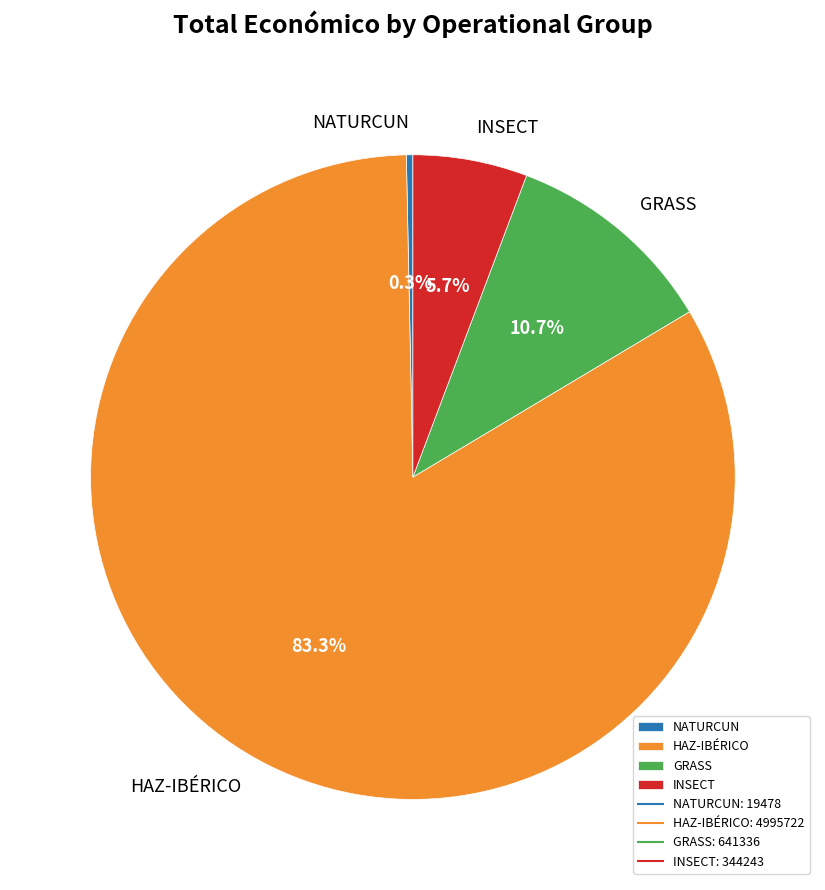

To the nearest percent, what is the difference between the HAZ-IBÉRICO and GRASS slice percentages?

73%